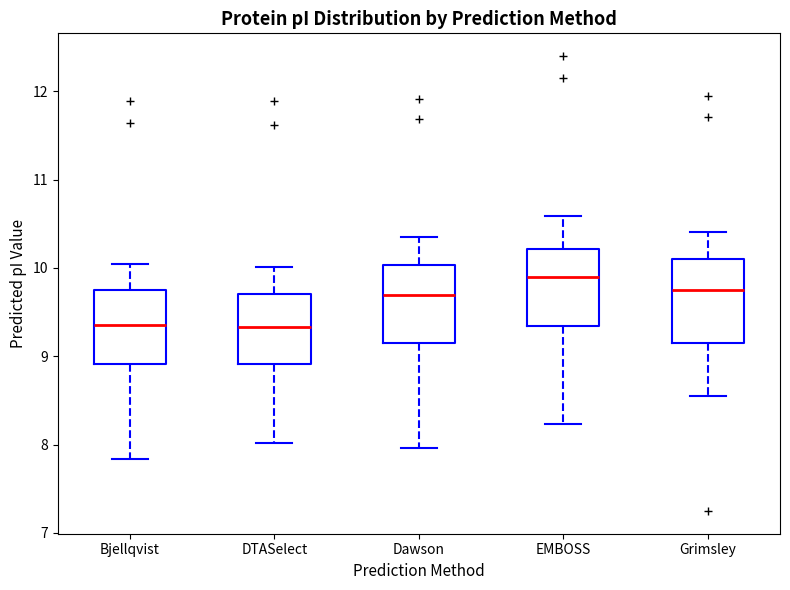

Reading left to right, read every box against the y-axis: the position of its median line, the range the box covers, and the ends of its whiskers. The values are not printed on the chart, so give them approximately, as read against the axis.

Bjellqvist: median 9.4, box 8.9 to 9.8, whiskers 7.8 to 10.0
DTASelect: median 9.3, box 8.9 to 9.7, whiskers 8.0 to 10.0
Dawson: median 9.7, box 9.2 to 10.0, whiskers 8.0 to 10.4
EMBOSS: median 9.9, box 9.3 to 10.2, whiskers 8.2 to 10.6
Grimsley: median 9.8, box 9.2 to 10.1, whiskers 8.6 to 10.4